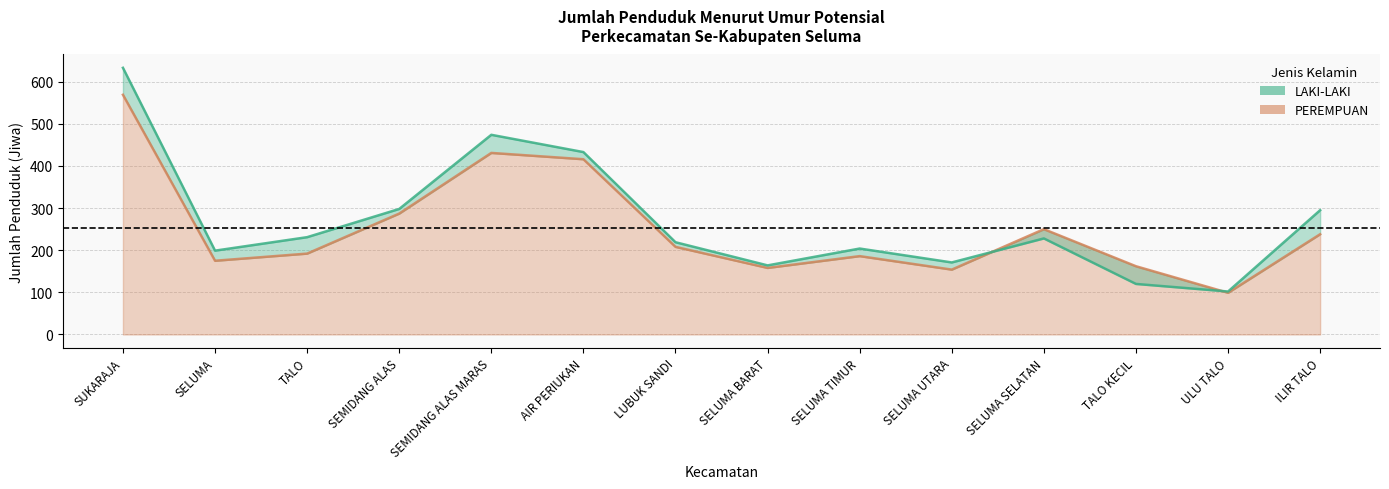

Reading left to right, list all the values displayed in this chart.

LAKI-LAKI: 633	199	231	298	474	433	219	164	204	171	228	120	102	295
PEREMPUAN: 569	175	192	287	431	416	208	158	186	154	250	162	99	238